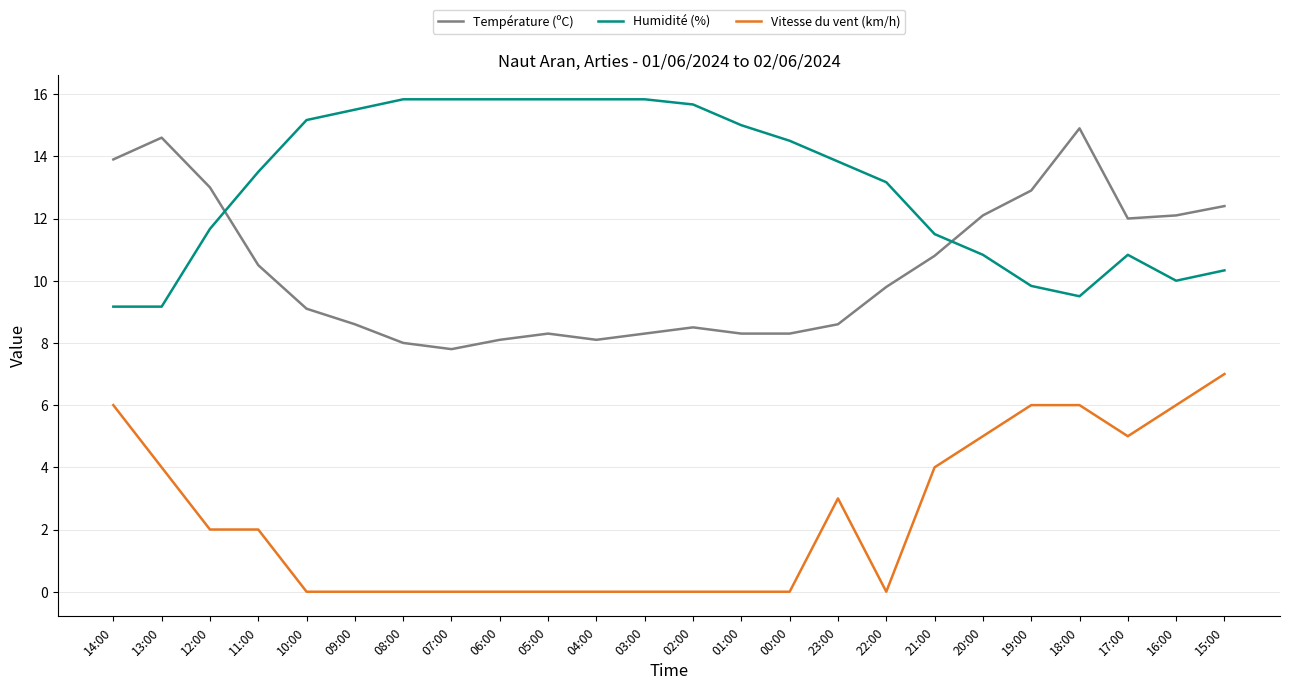

Does the chart have visible grid lines?

Yes